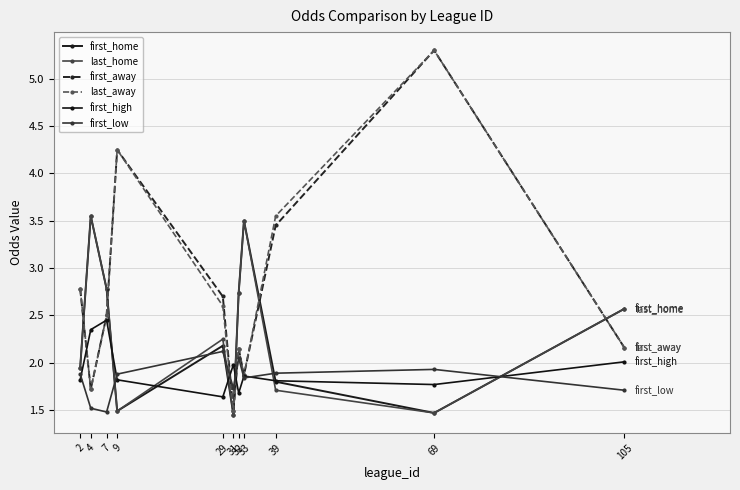

What is the total value across all series at 2?

13.2